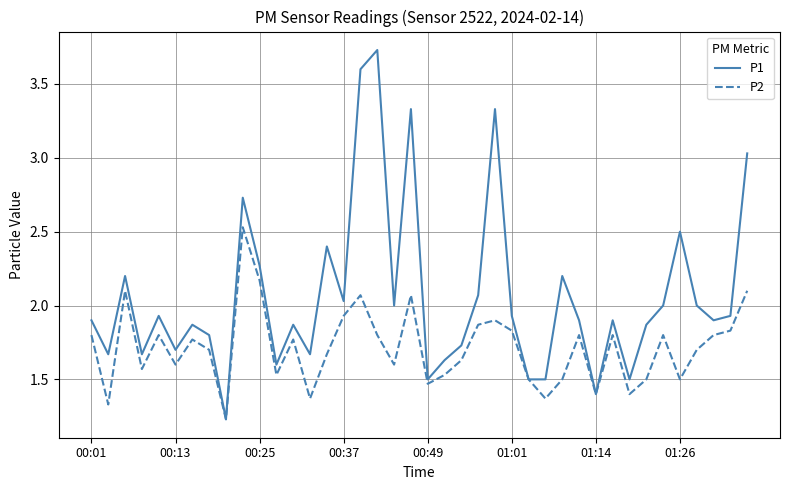

In P2, how many points are higher than both neighbors (excluding endpoints)?

11